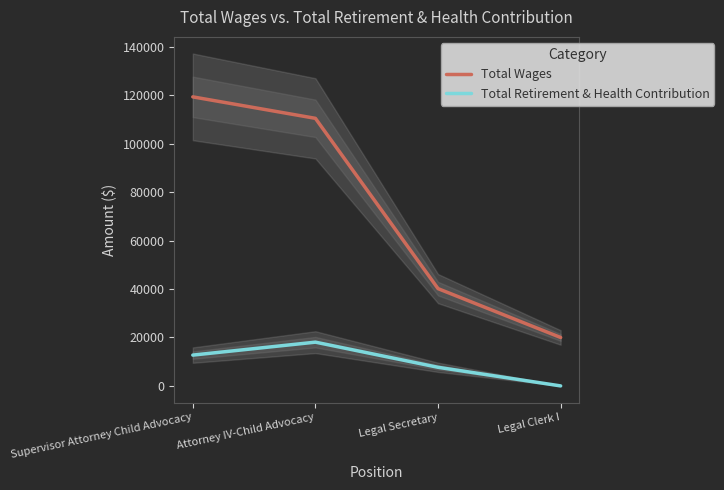

Which category has the highest value across all series?

Supervisor Attorney Child Advocacy